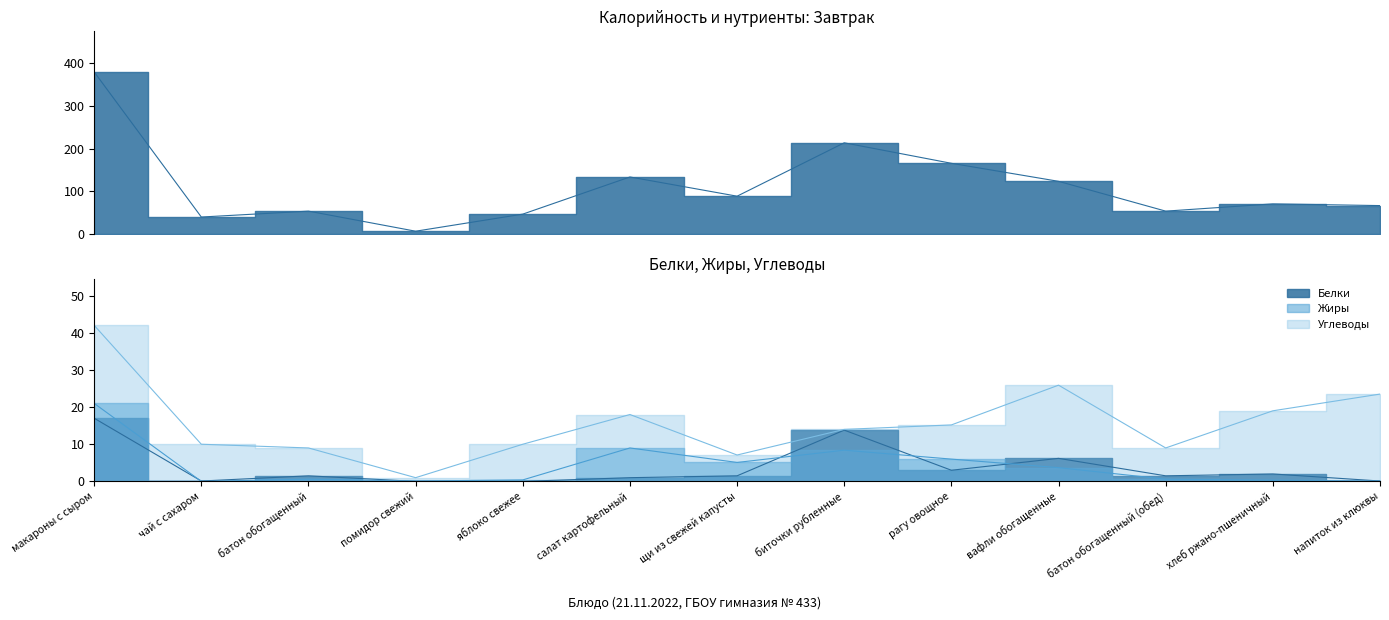

What is the total value across all series at салат картофельный?

162.0